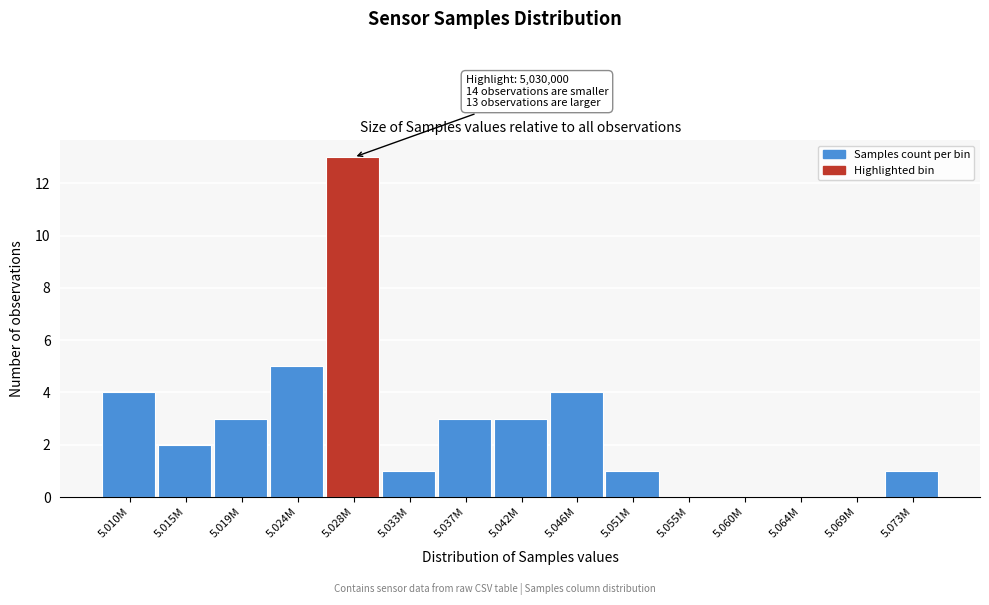

Reading left to right, what are all the values shown in this chart?

5.010M=4	5.015M=2	5.019M=3	5.024M=5	5.028M=13	5.033M=1	5.037M=3	5.042M=3	5.046M=4	5.051M=1	5.055M=0	5.060M=0	5.064M=0	5.069M=0	5.073M=1